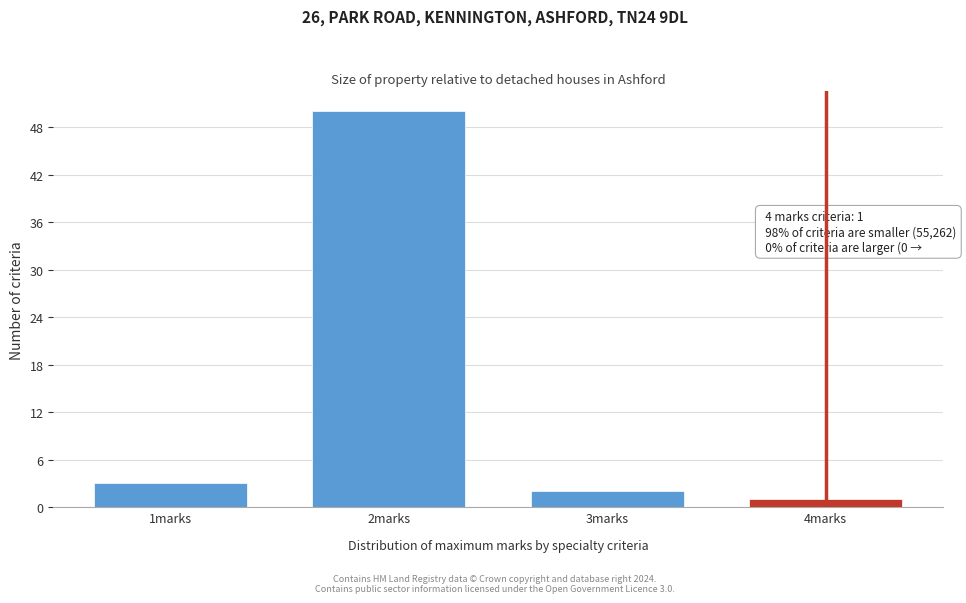

Reading left to right, extract all data points from this chart.

3	50	2	1